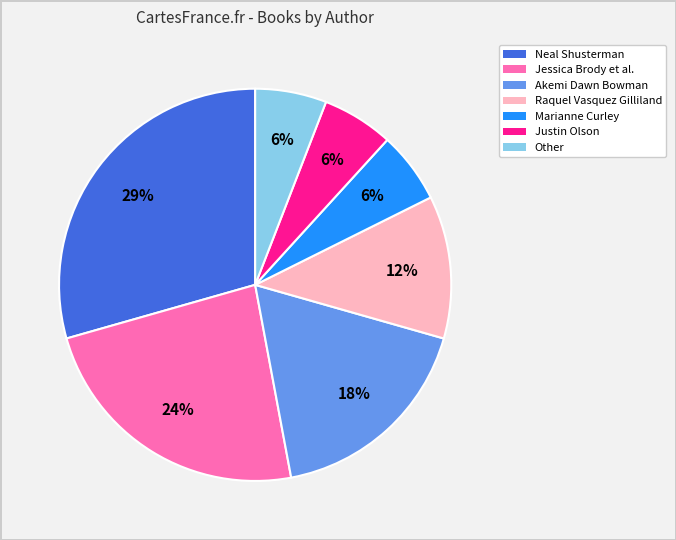

What is the largest slice in the pie chart?

Neal Shusterman